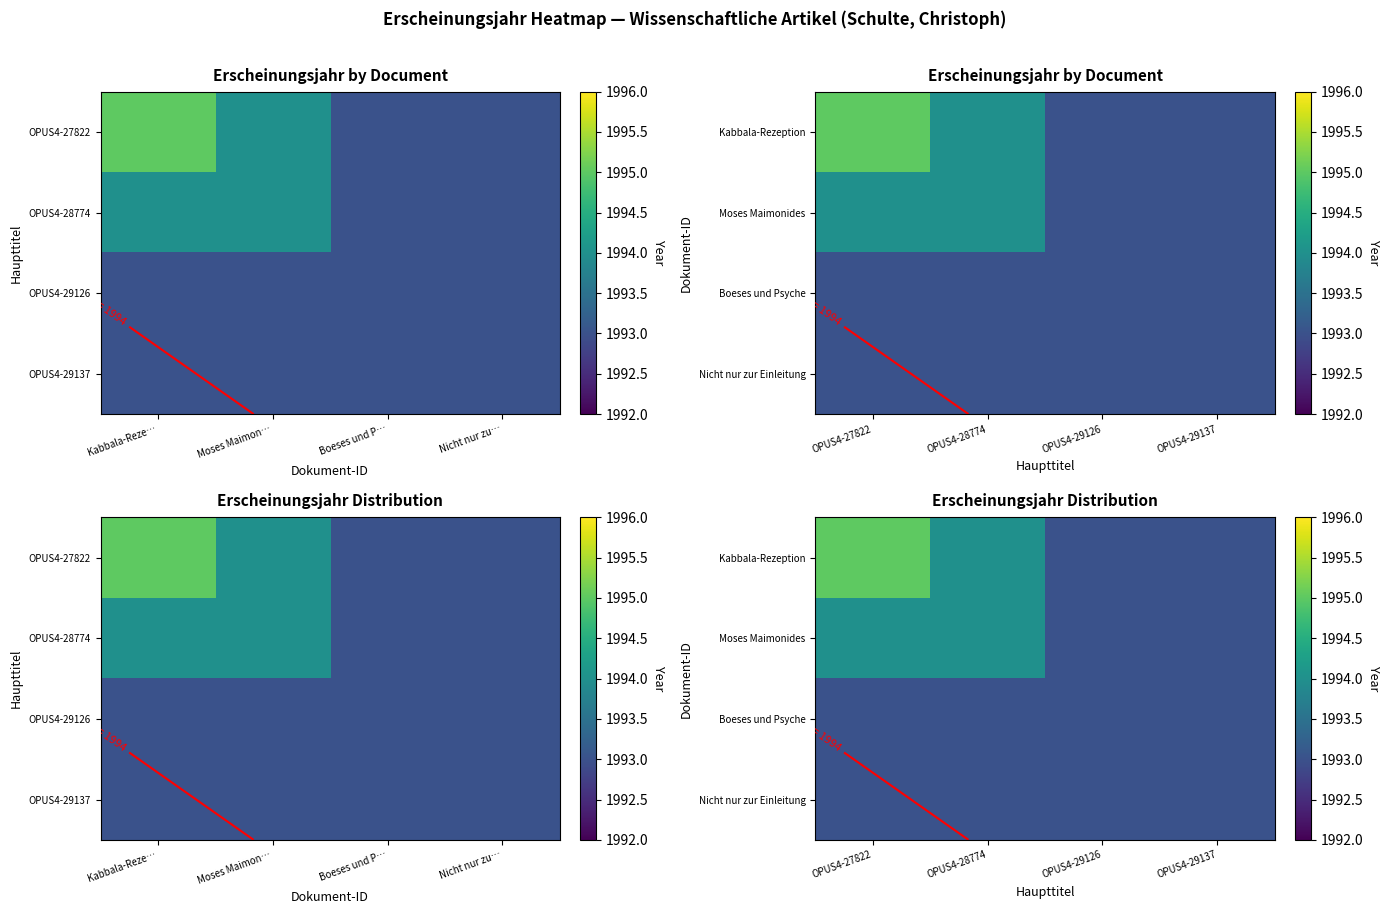

What is the greatest value displayed?

1995